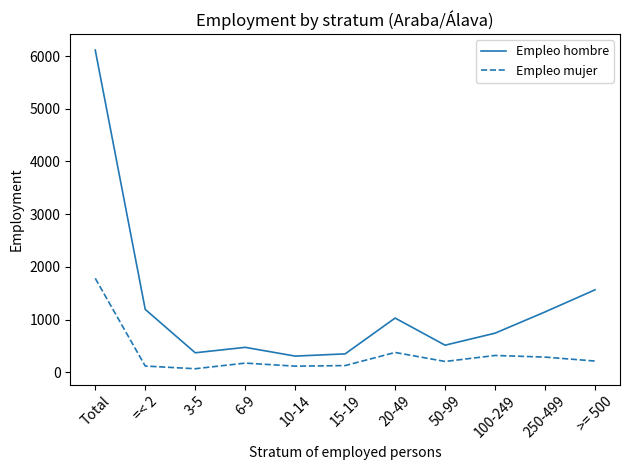

Which series has the largest range (max minus min)?

Empleo hombre